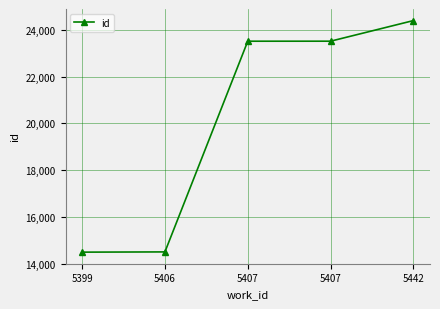

How many lines are shown in the chart?

1